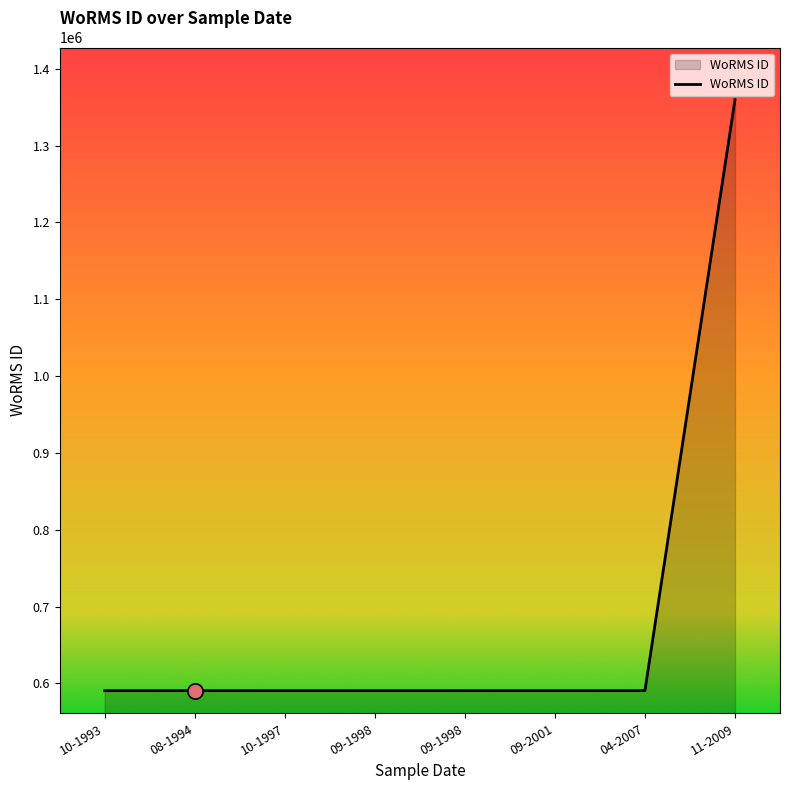

Does the chart have visible grid lines?

No